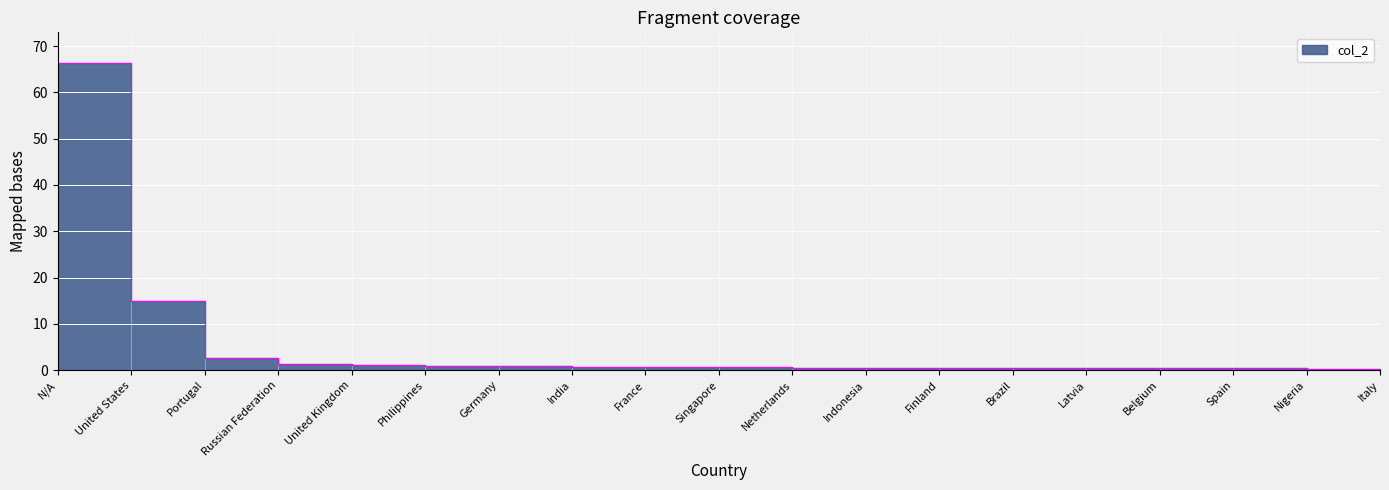

List the labels in order of value, smallest first.

Italy, Nigeria, Belgium, Spain, Brazil, Latvia, Indonesia, Finland, Netherlands, Singapore, France, India, Germany, Philippines, United Kingdom, Russian Federation, Portugal, United States, N/A